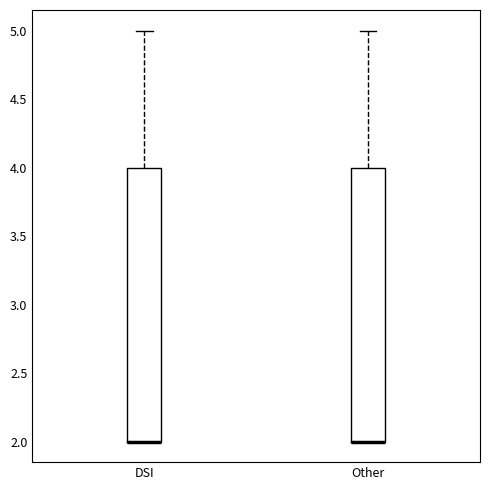

Where is the lower edge of the box for Other on the y-axis? The values are not printed on the chart, so give them approximately, as read against the axis.

2